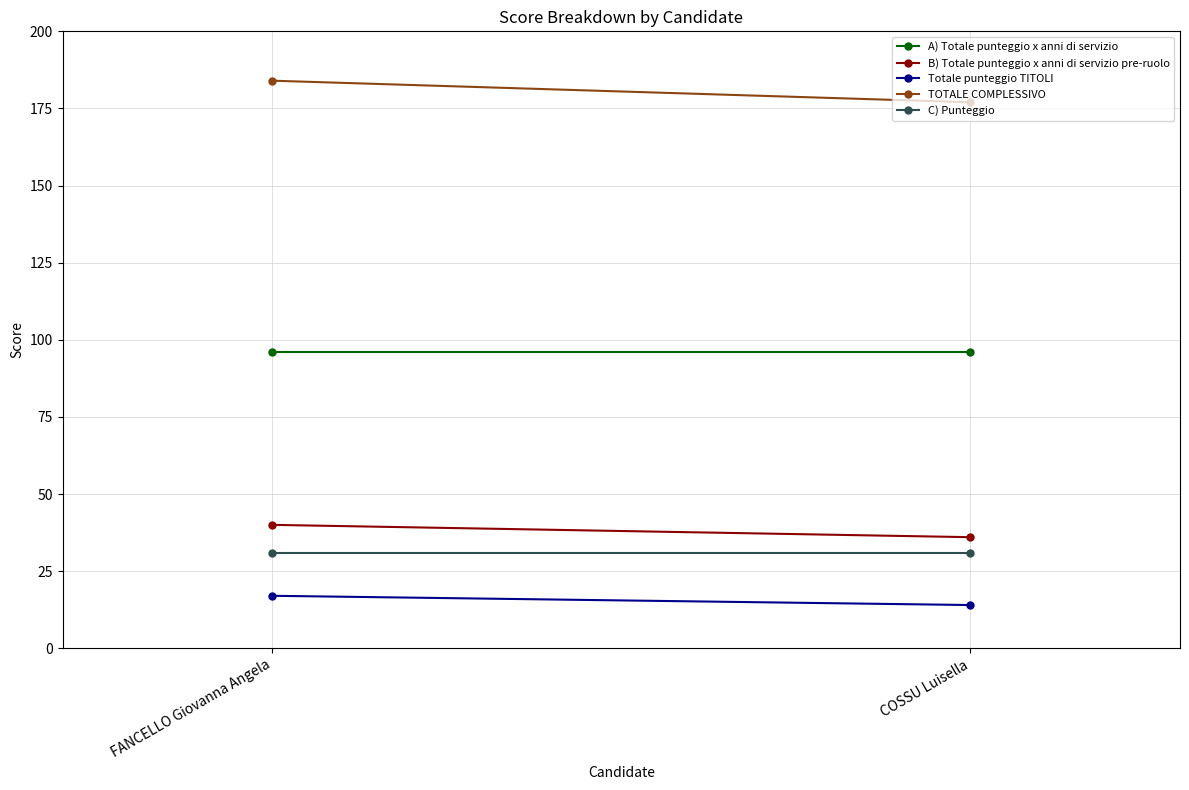

Is the value of B) Totale punteggio x anni di servizio pre-ruolo at COSSU Luisella greater than the value of TOTALE COMPLESSIVO at FANCELLO Giovanna Angela?

No